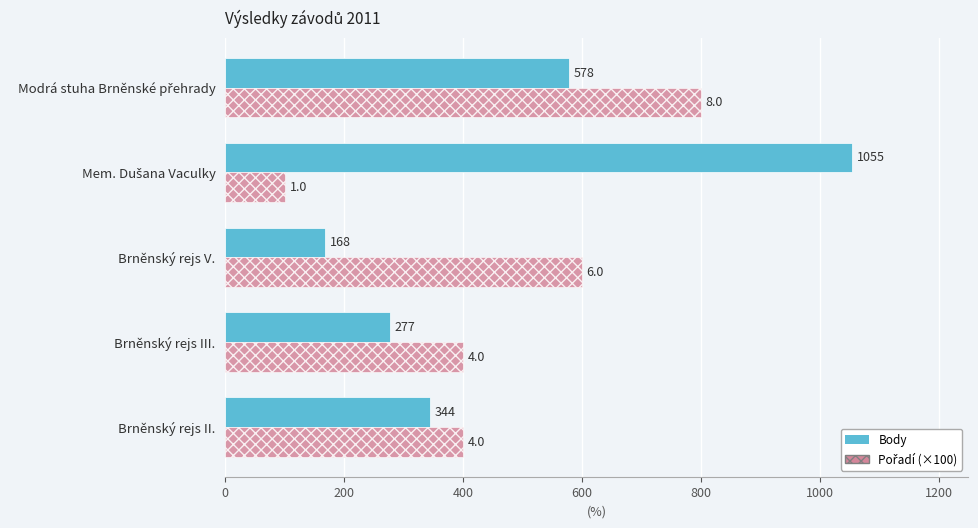

What is the difference between the maximum and minimum values in the Body series?

887